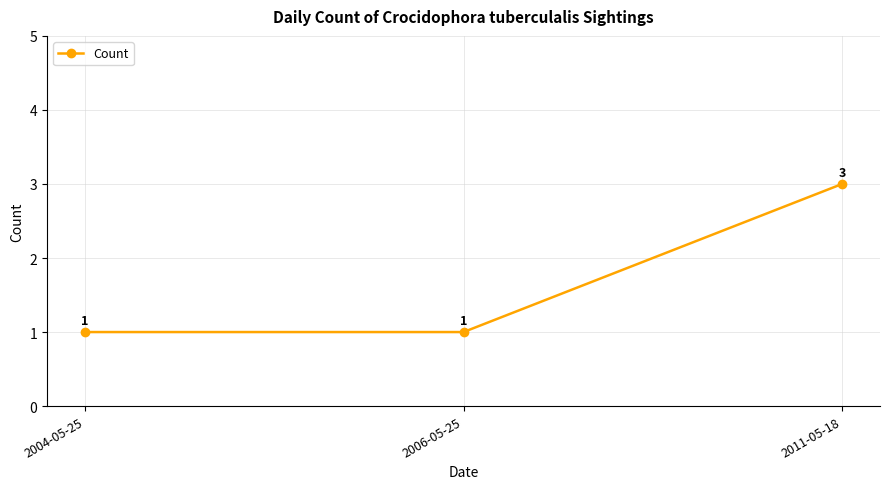

What is the sum of the values at 2006-05-25 and 2004-05-25?

2